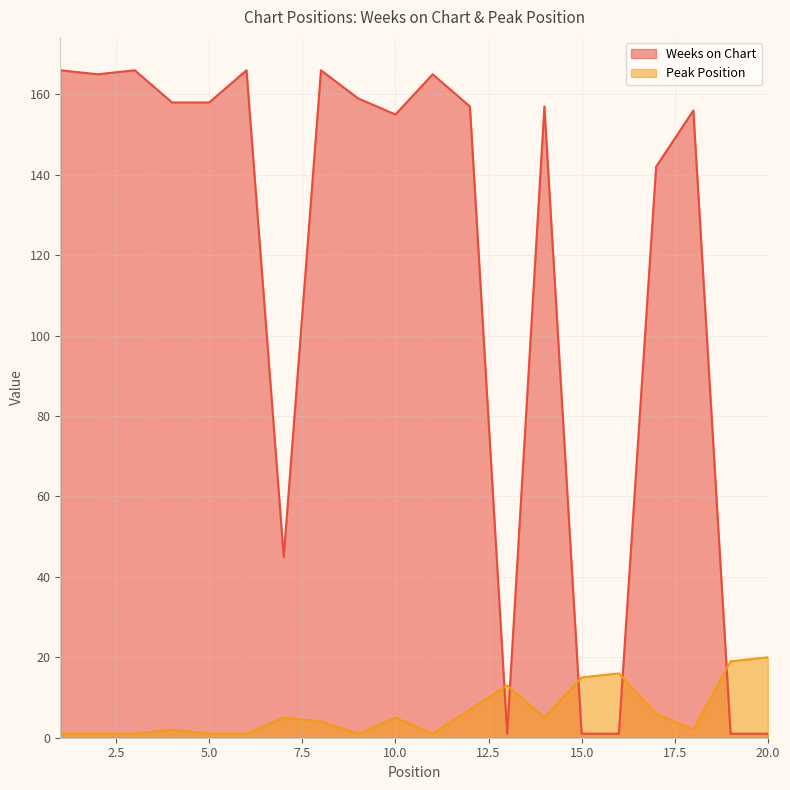

True or false: Peak Position has more than 0 points higher than both neighbors.

True